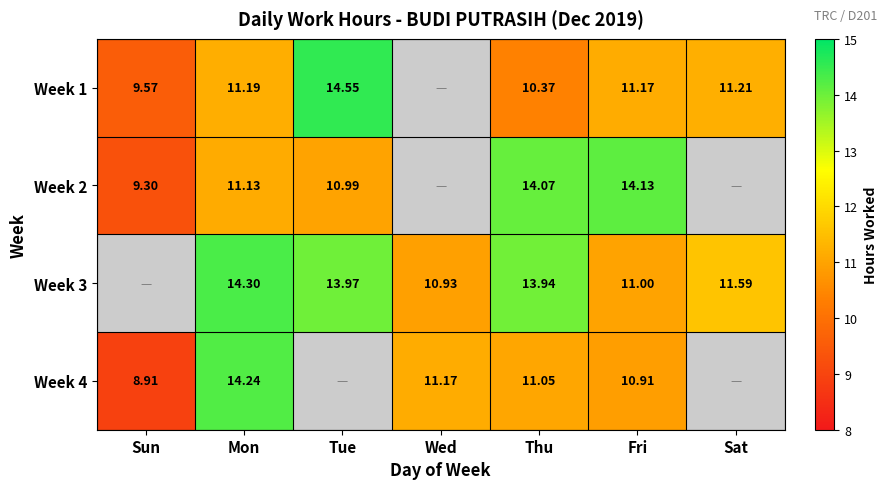

Is the value of Week 3 at Fri greater than the value of Week 2 at Mon?

No